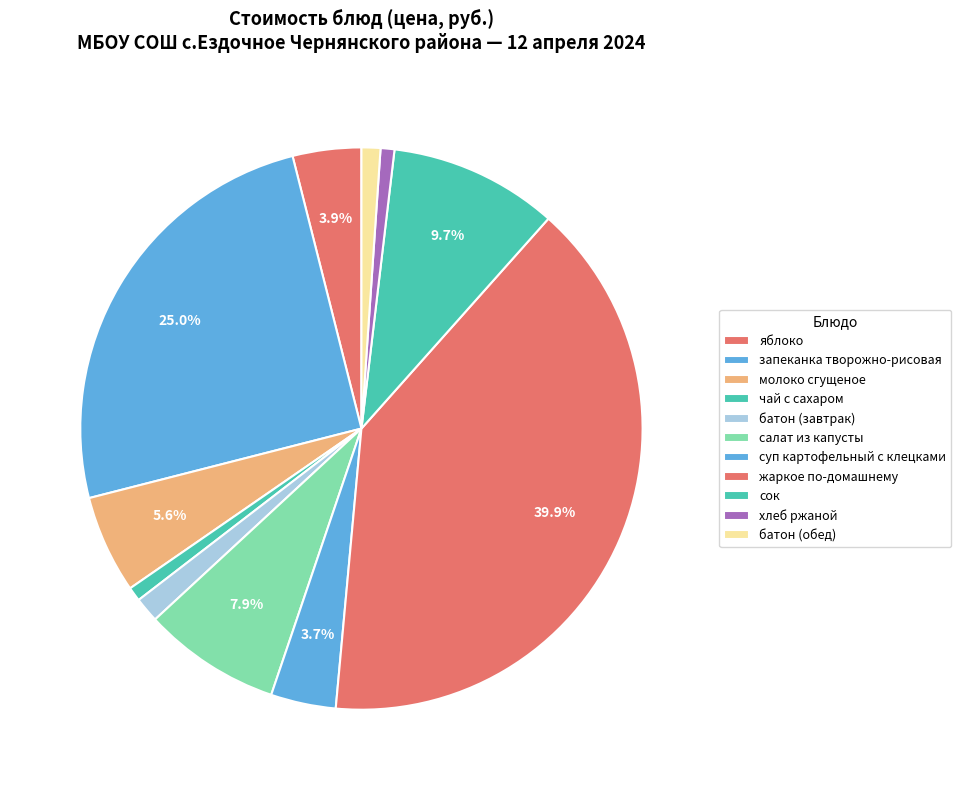

Count the number of slices in the pie.

11